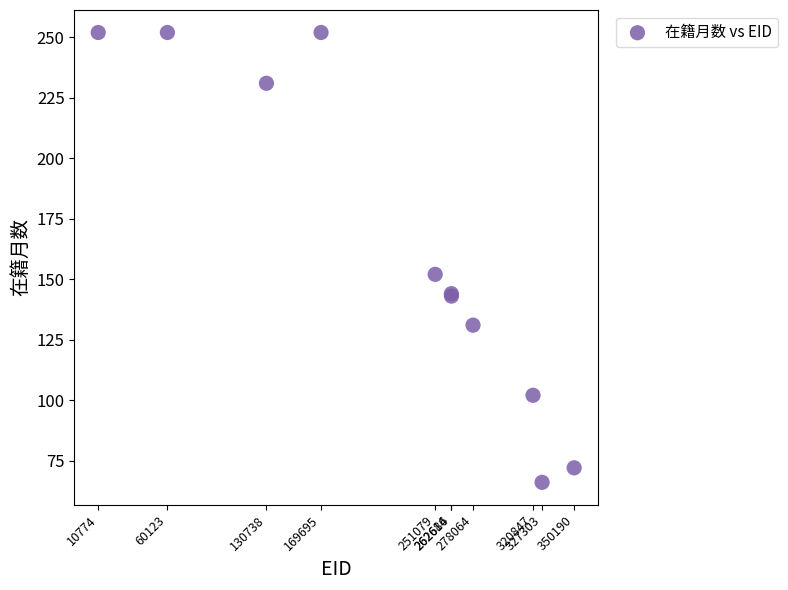

What Y value in the scatter plot is closest to 159?

152